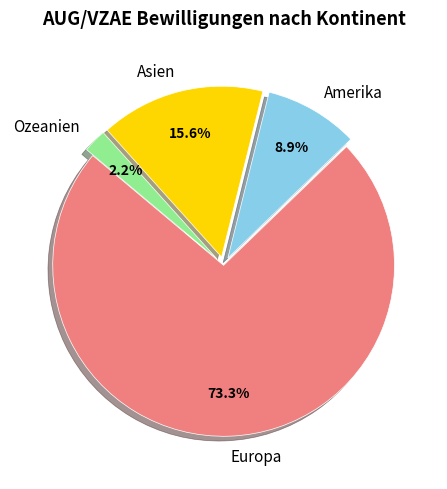

Which category has the biggest portion of the pie?

Europa